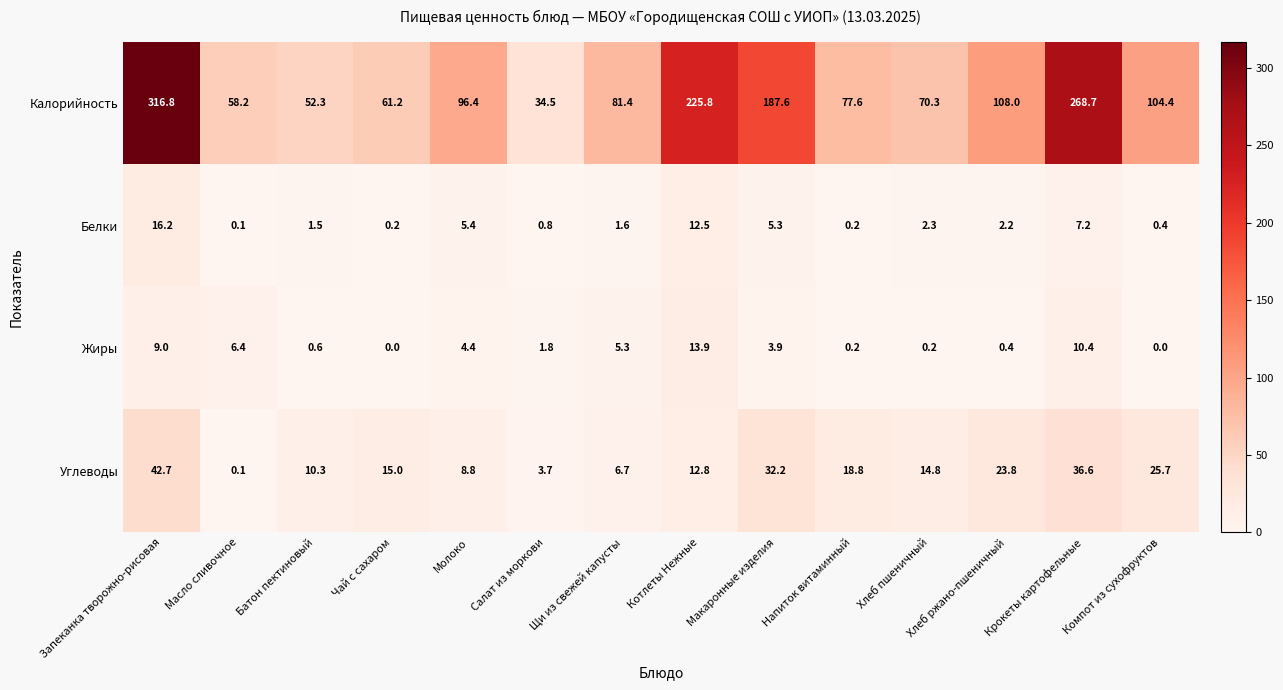

Which category has the lowest value in the Белки series?

Масло сливочное